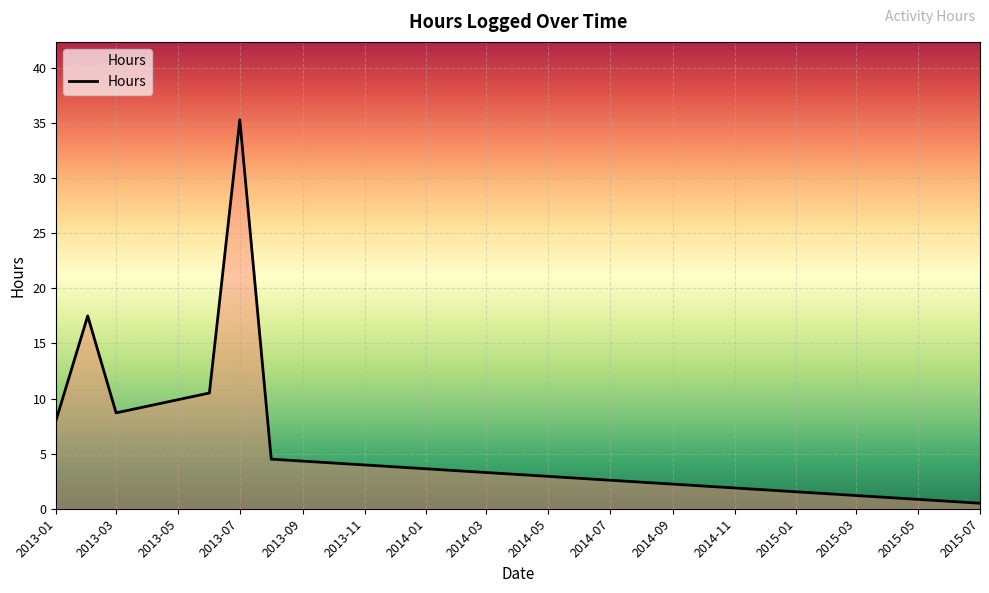

Does the chart display data point markers on the line(s)?

No